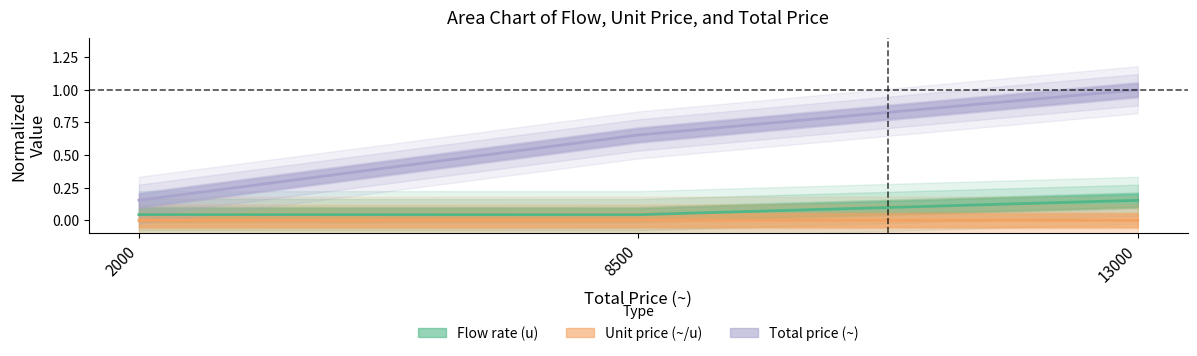

Reading left to right, extract all data points from this chart.

Flow rate (u): 0.0	0.0	0.2
Unit price (~/u): 0.0	0.0	0.0
Total price (~): 0.2	0.7	1.0